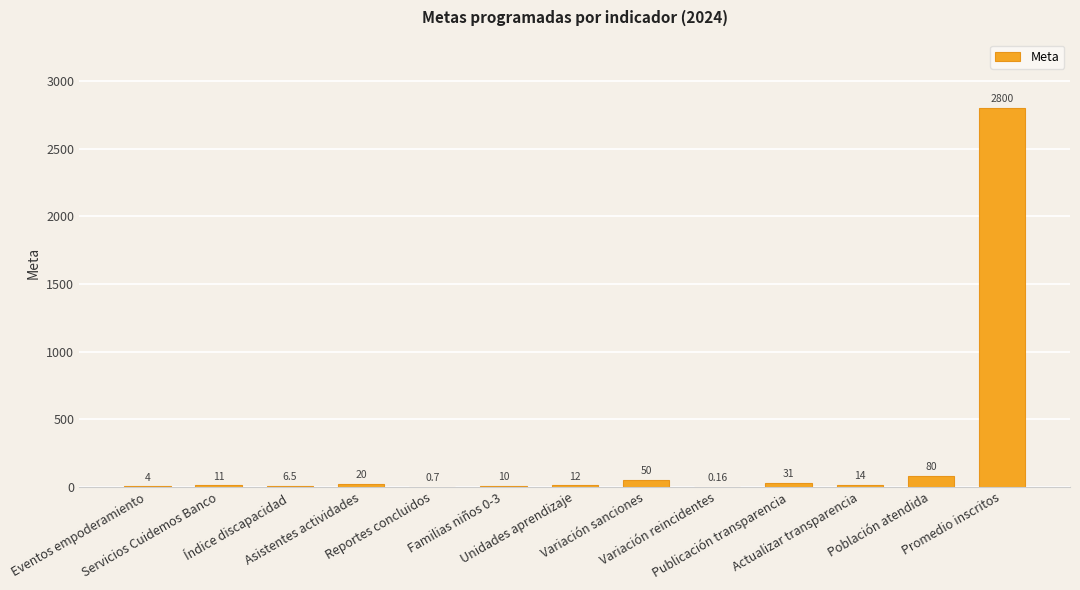

Count the number of data series in this chart.

1